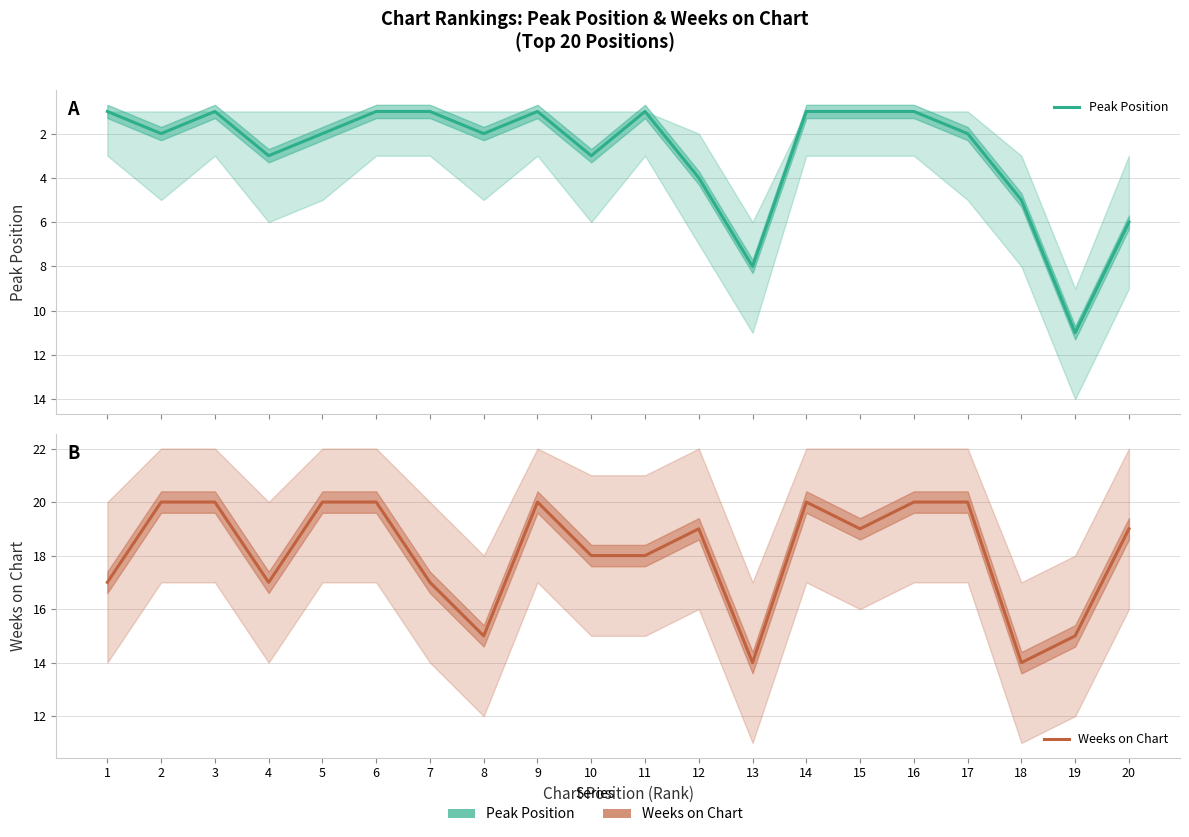

What are all the series names shown in the legend?

Peak Position, Weeks on Chart